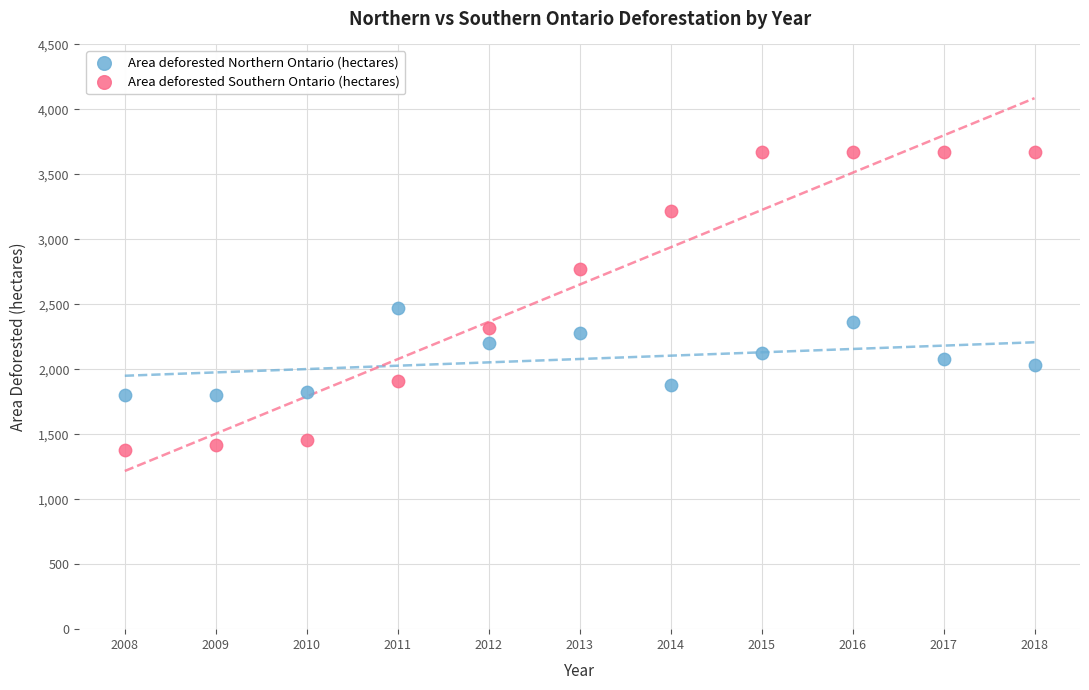

Which series reaches the minimum Y coordinate?

Area deforested Southern Ontario (hectares)